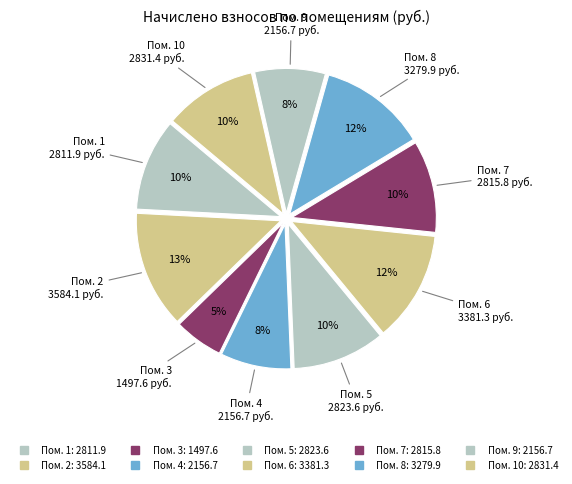

How many segments does this pie chart have?

10